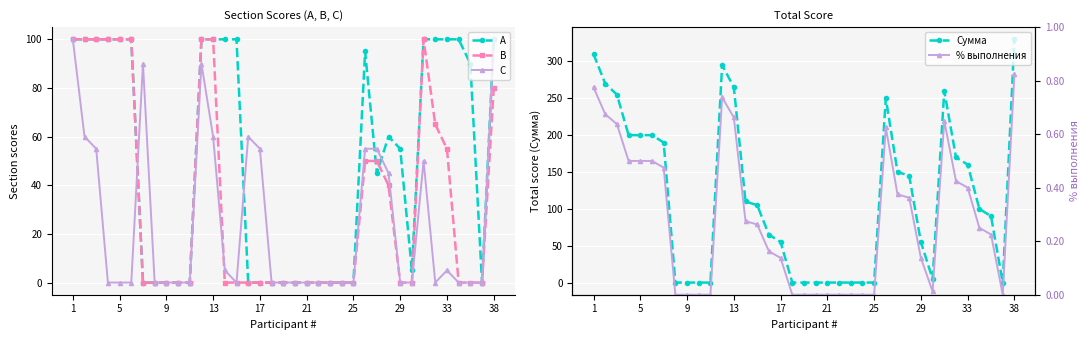

True or false: Сумма and B cross at least once.

False